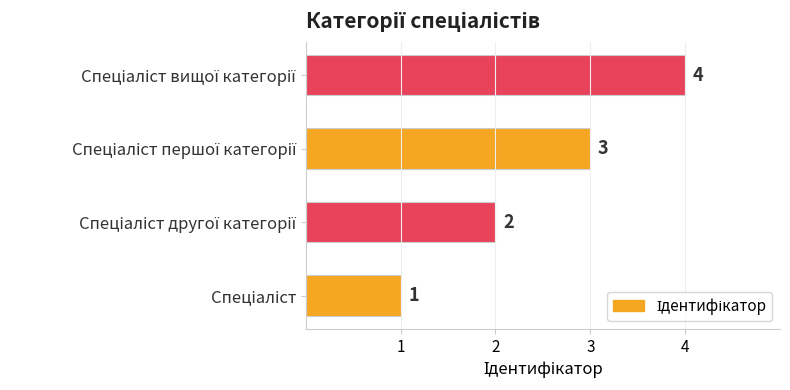

What is the sum of all values?

10